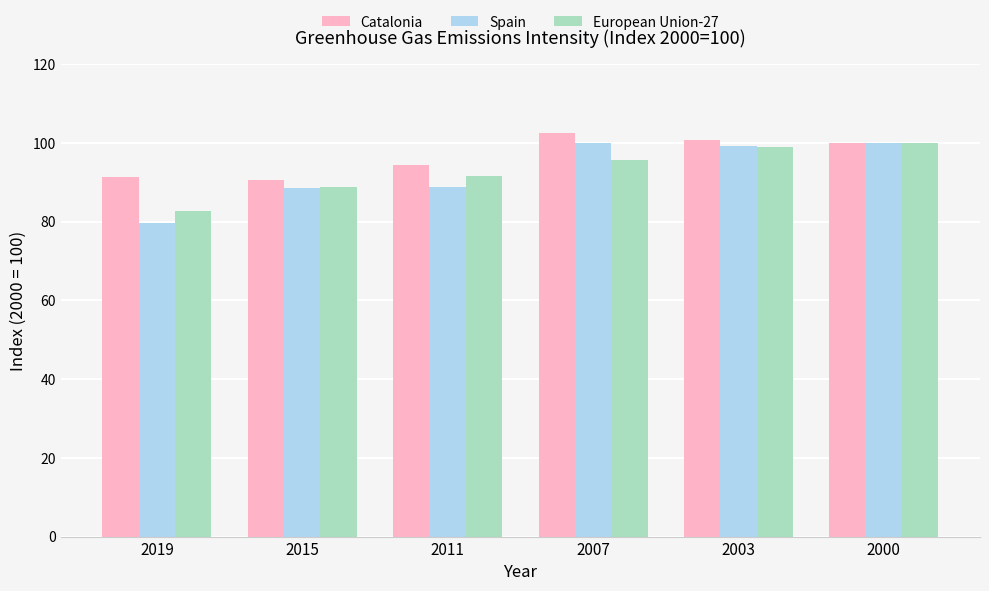

What is the difference between the highest and lowest values at 2015?

2.0